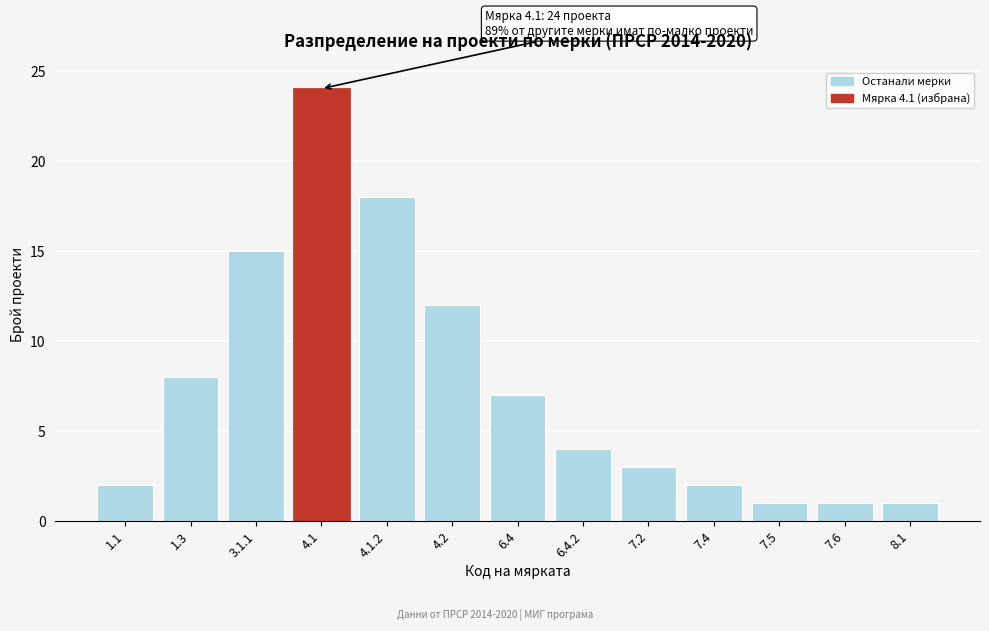

Reading left to right, what are all the values shown in this chart?

2	8	15	24	18	12	7	4	3	2	1	1	1